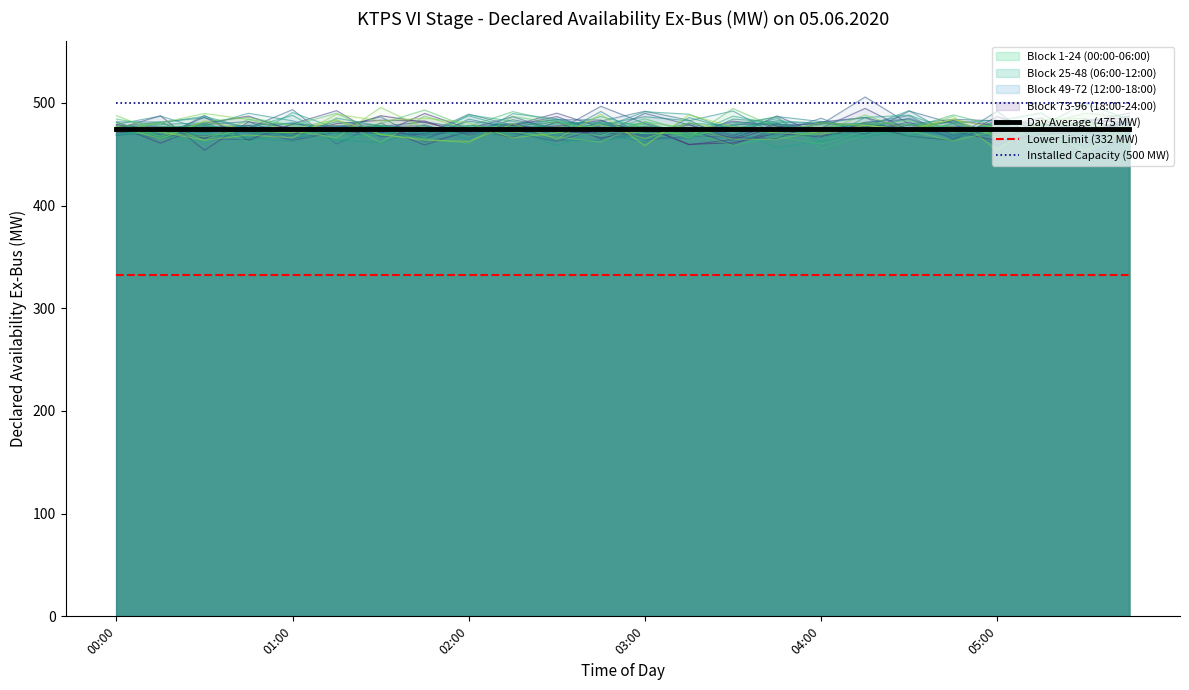

Which category has the highest value in the Installed Capacity (500 MW) series?

00:00